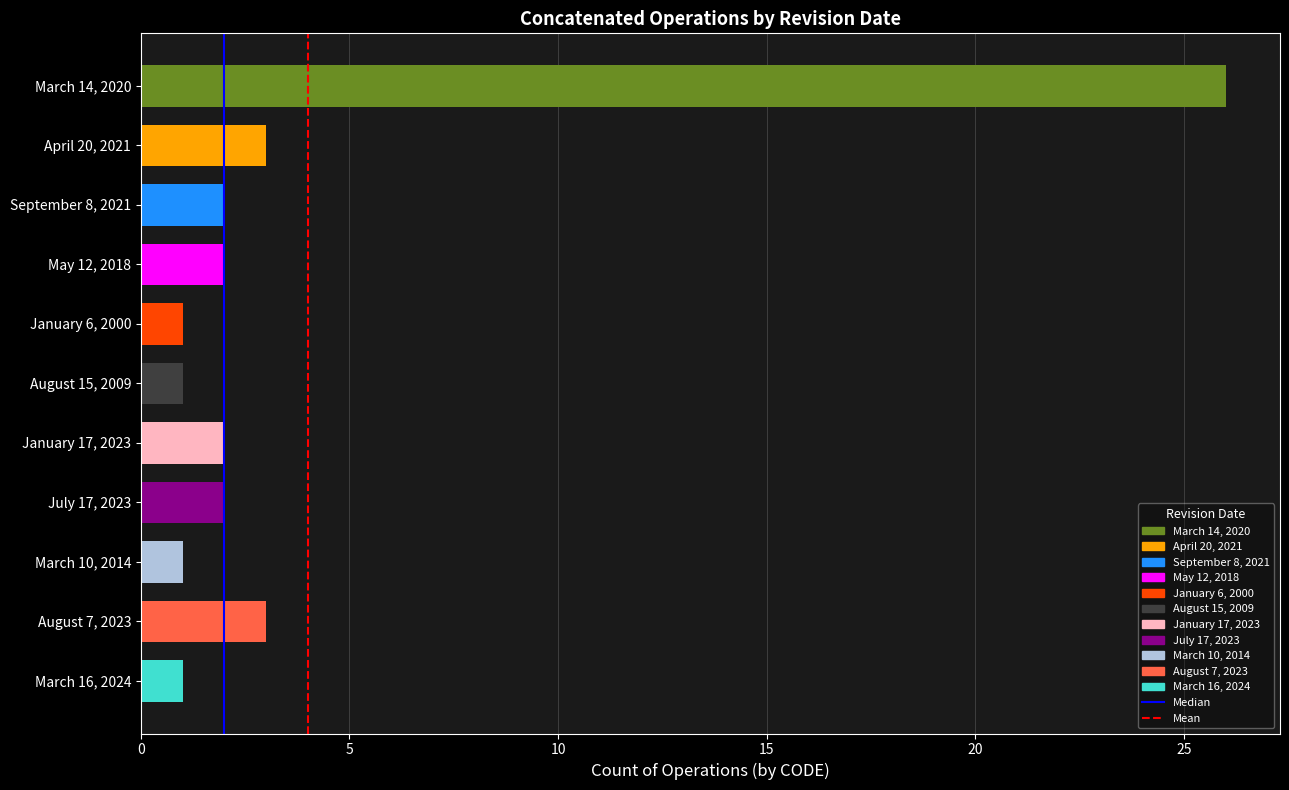

How many bars are there in total?

11